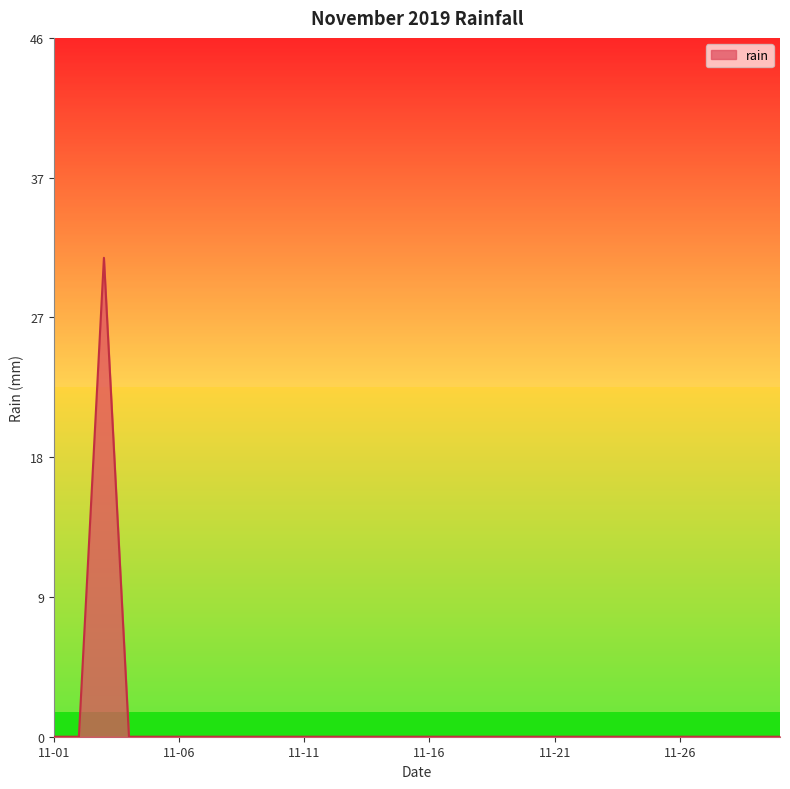

Where is the first local maximum?

2019-11-03